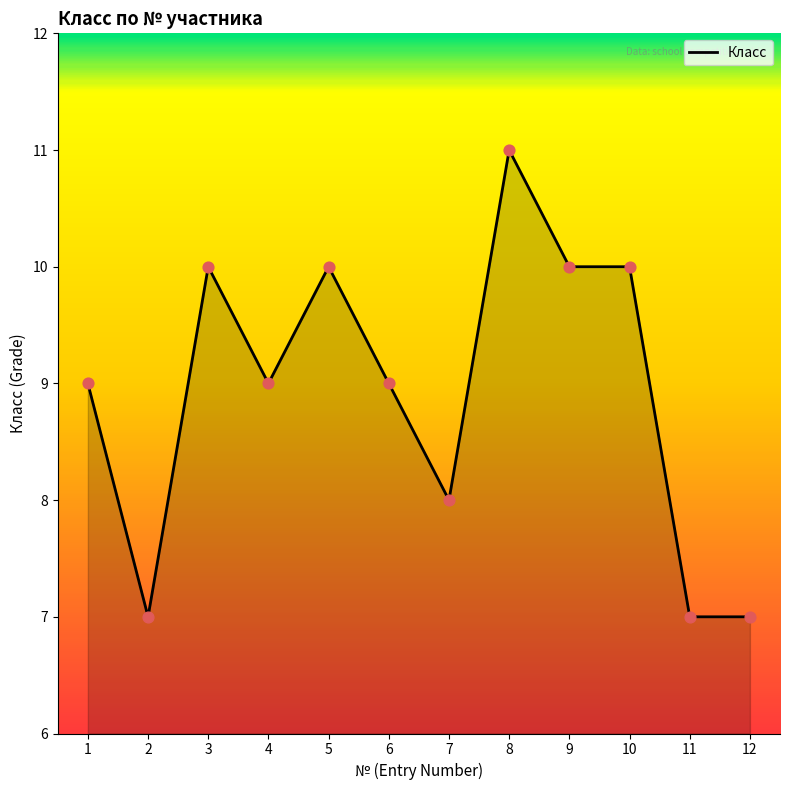

What is the change in value from 3 to 8?

+1